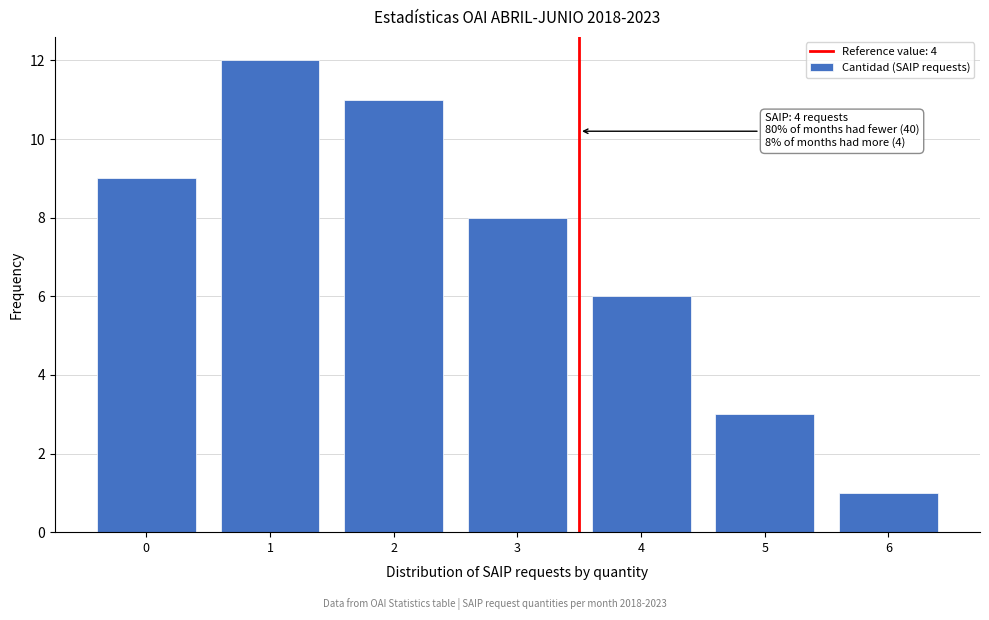

Reading left to right, list all the values displayed in this chart.

0=9	1=12	2=11	3=8	4=6	5=3	6=1